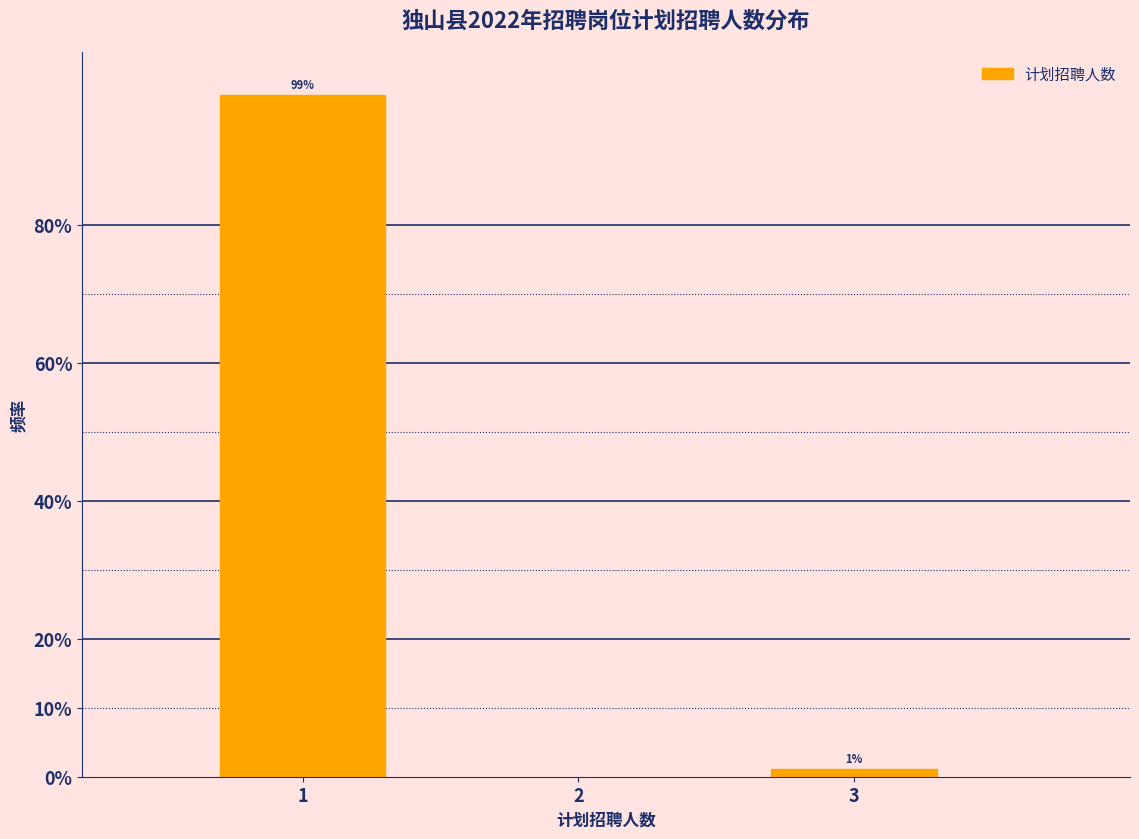

At which label is the value closest to 50?

3